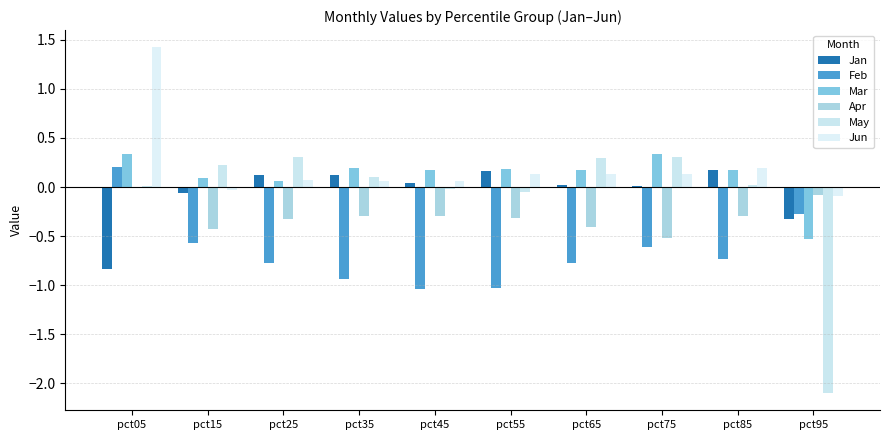

Which series has the widest spread of values?

May